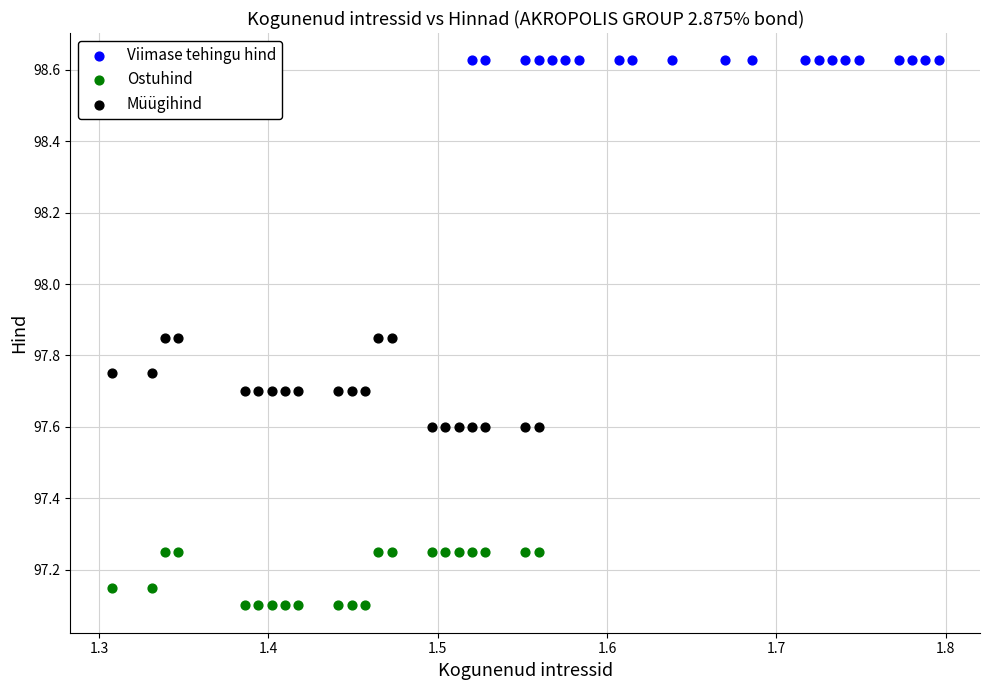

Which series contains the highest Y value?

Viimase tehingu hind